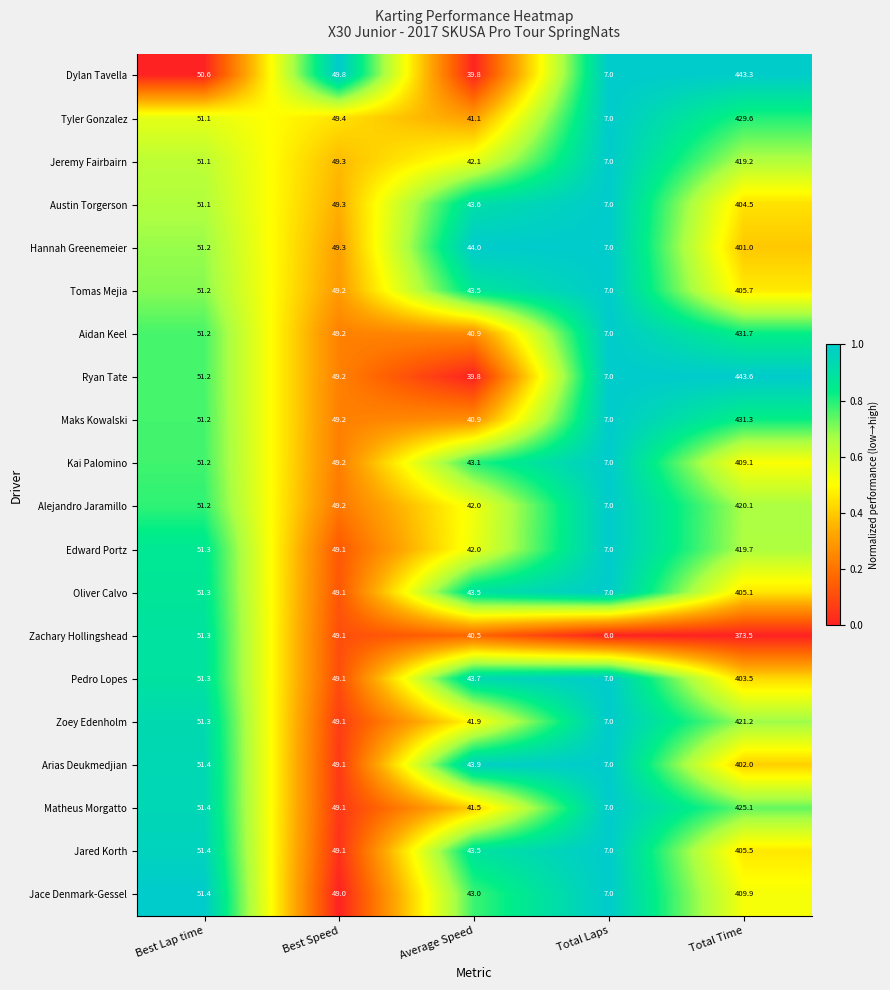

At which category does the chart reach its peak across all series?

Total Time